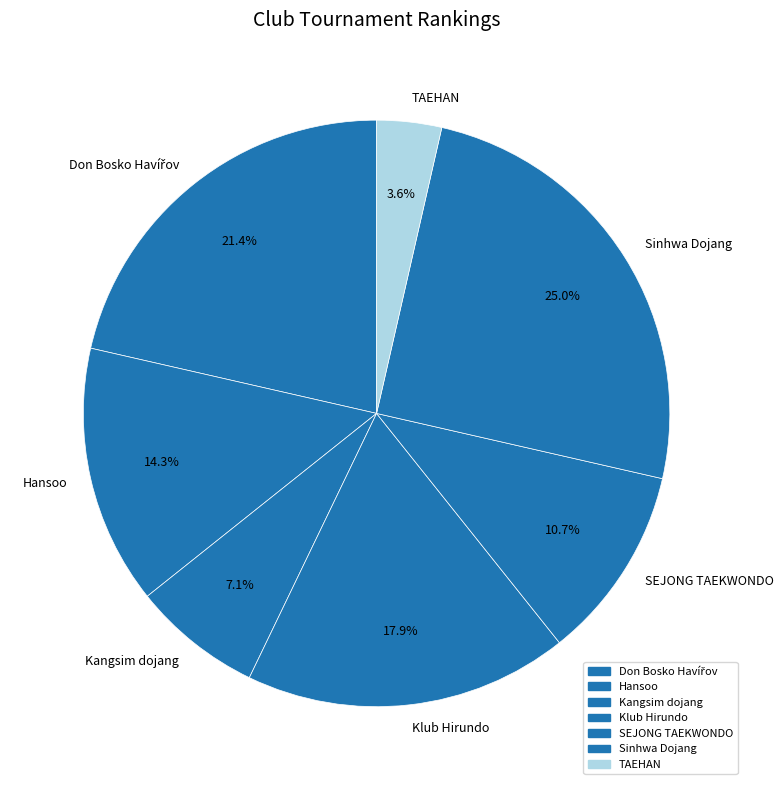

What is the ratio of the value at Hansoo to the value at Sinhwa Dojang?

0.6